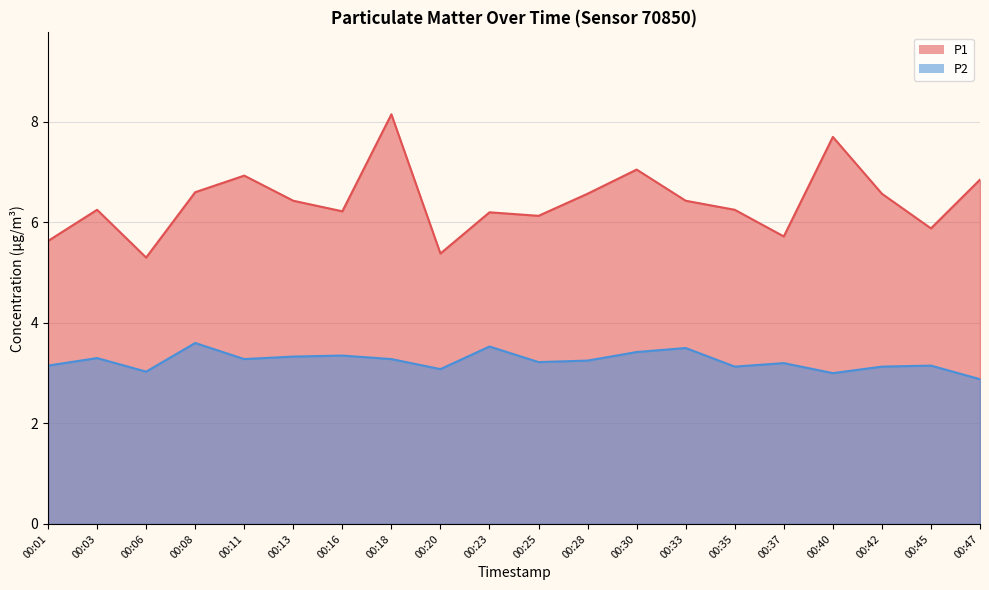

At which label is P2 closest to 3?

00:40